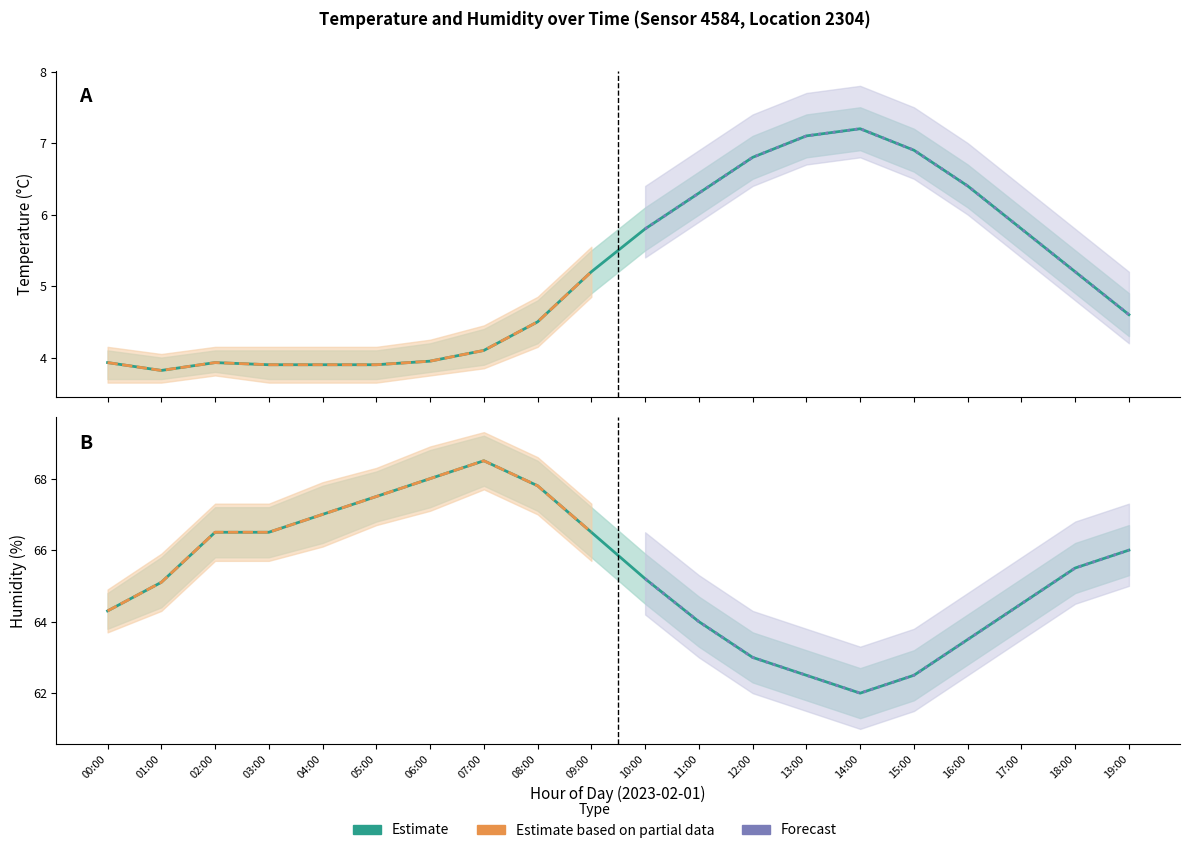

True or false: hum_upper has more than 2 points higher than both neighbors.

False